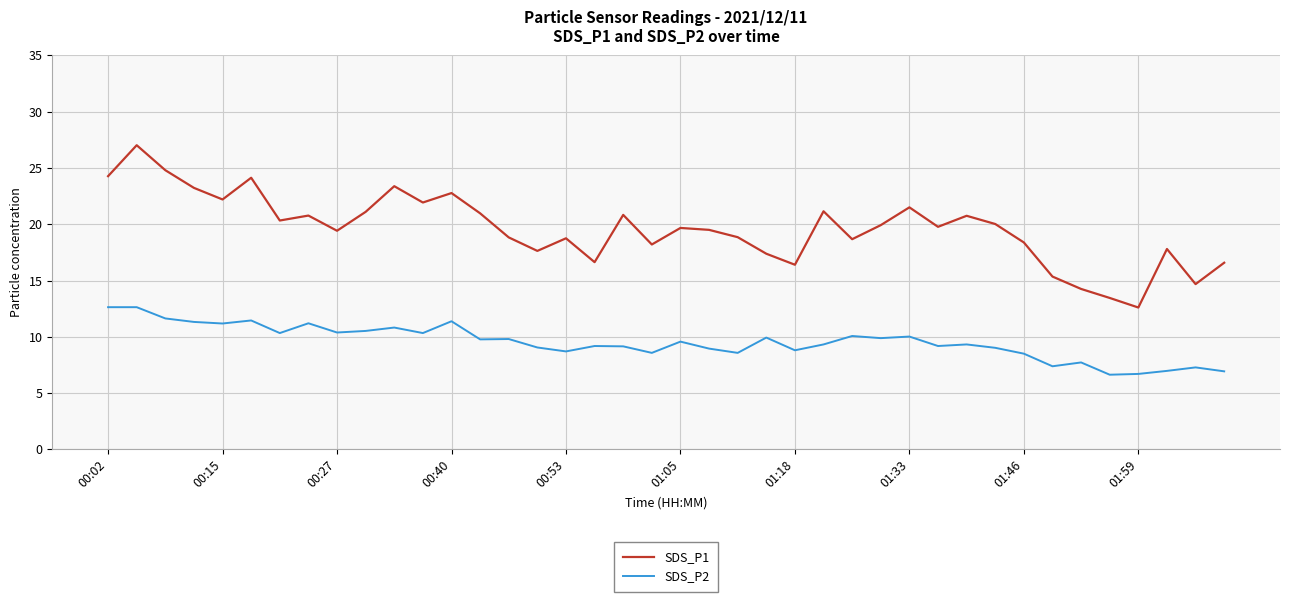

What is the difference between the maximum and minimum values in the SDS_P1 series?

14.4